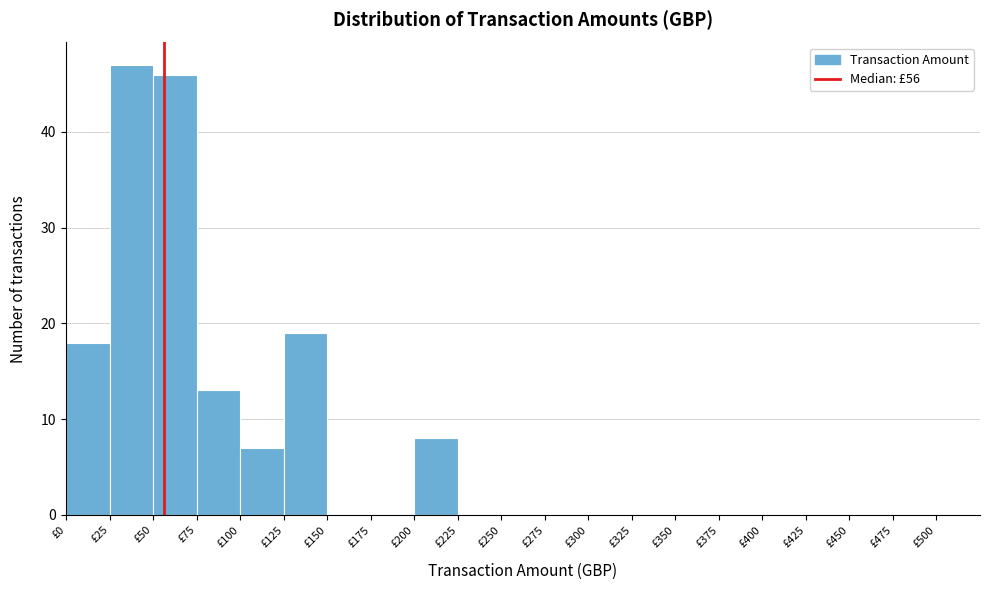

Reading left to right, list every bar in this chart as the range it spans on the x-axis followed by its height. The values are not printed on the chart, so give them approximately, as read against the axis.

0 to 25: 18
25 to 50: 47
50 to 75: 46
75 to 100: 13
100 to 125: 7
125 to 150: 19
150 to 175: 0
175 to 200: 0
200 to 225: 8
225 to 250: 0
250 to 275: 0
275 to 300: 0
300 to 325: 0
325 to 350: 0
350 to 375: 0
375 to 400: 0
400 to 425: 0
425 to 450: 0
450 to 475: 0
475 to 500: 0